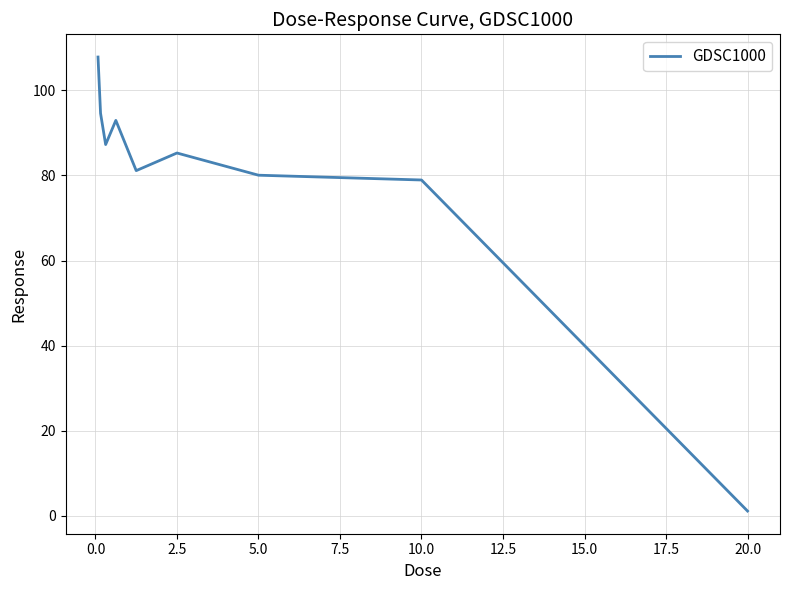

What is the maximum value shown in the chart?

107.8